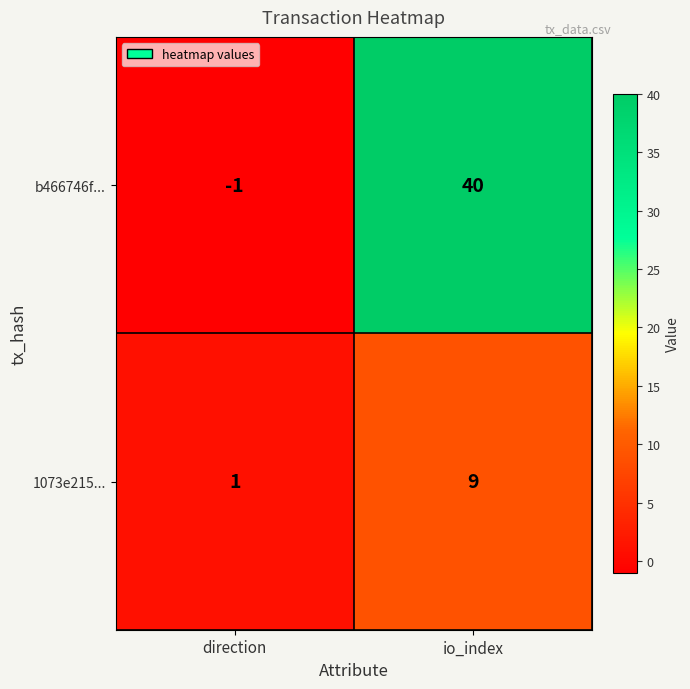

True or false: b466746f... has a value of 13 at io_index.

False